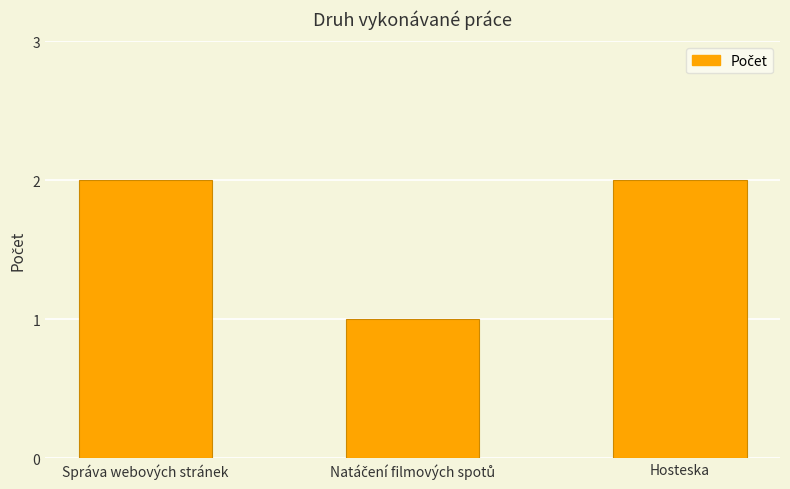

What is the sum of all values?

5